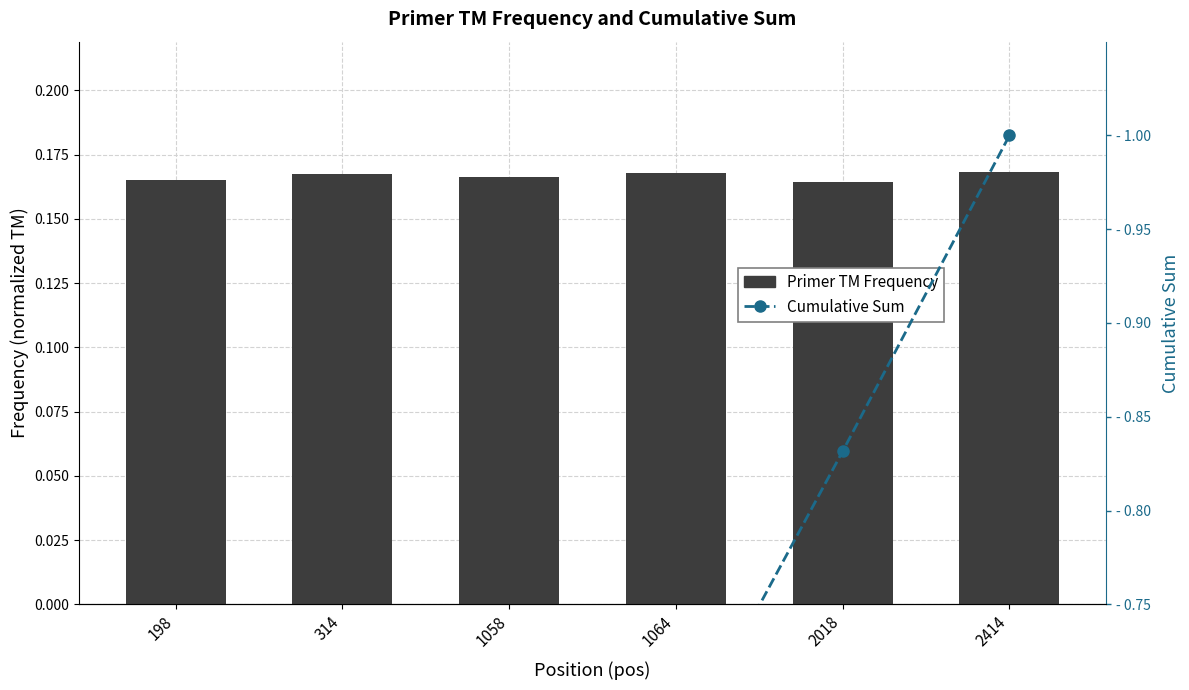

What is the sum of all Cumulative Sum values?

3.5